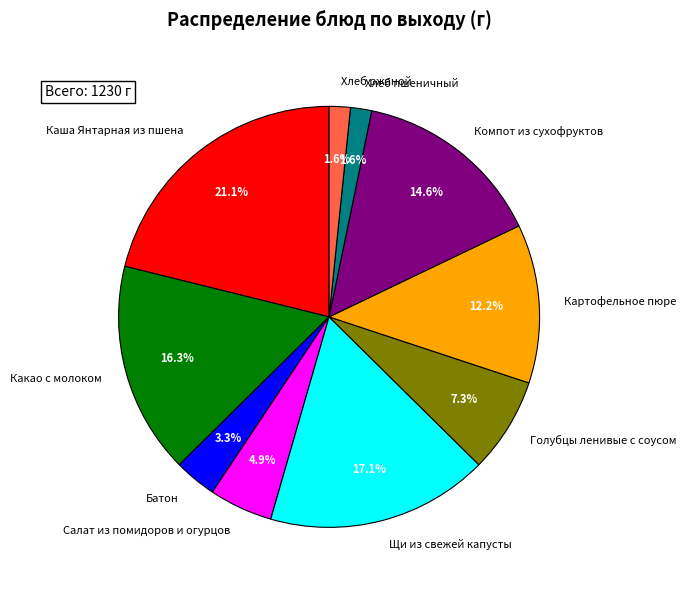

What percentage is the Компот из сухофруктов slice, to the nearest percent?

15%